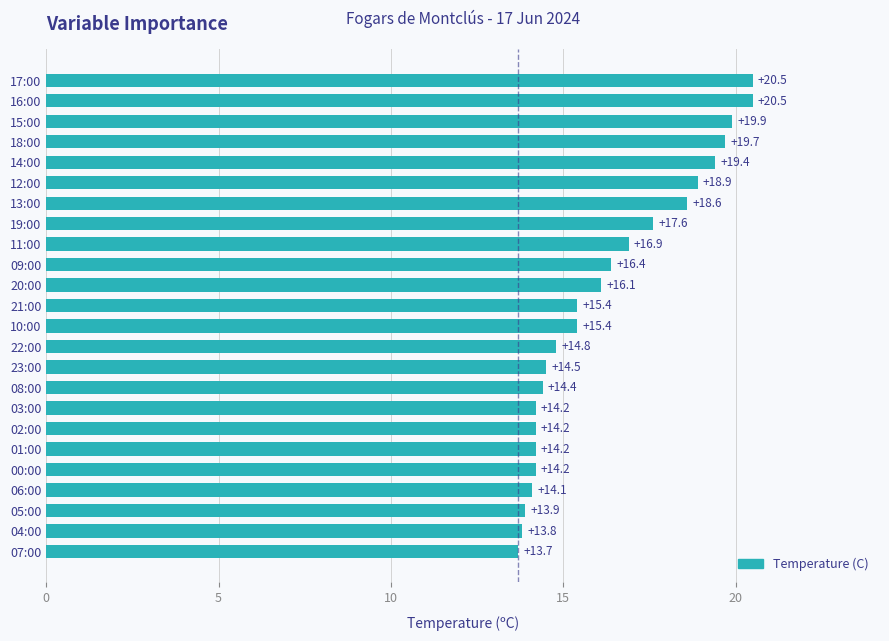

The value at 15:00 is 34.7. True or false?

False